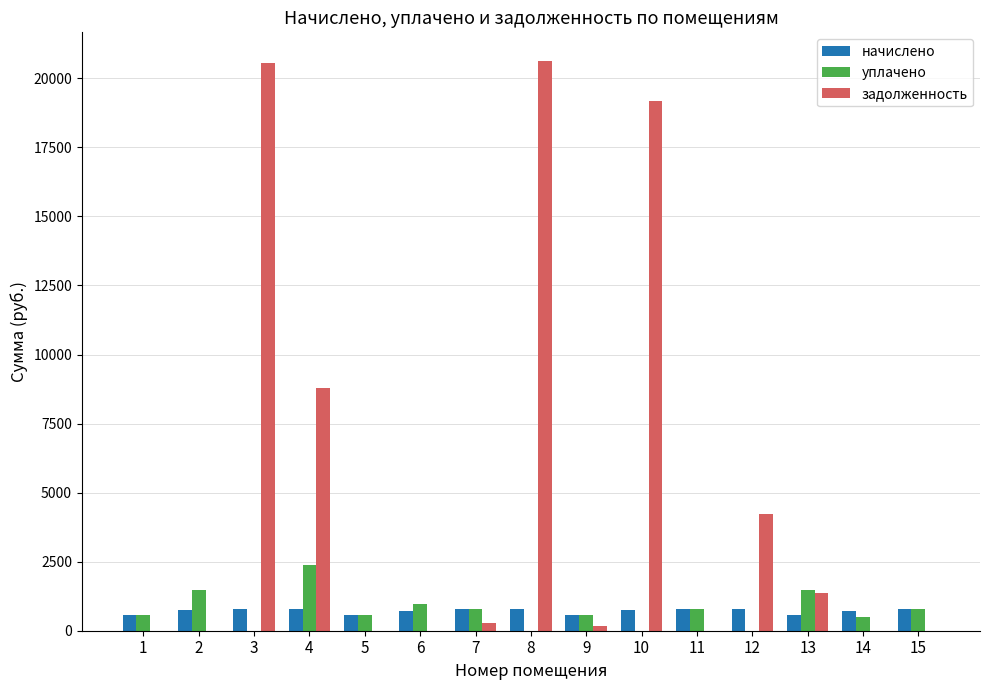

True or false: уплачено has a value of 1490.0 at 2.

True